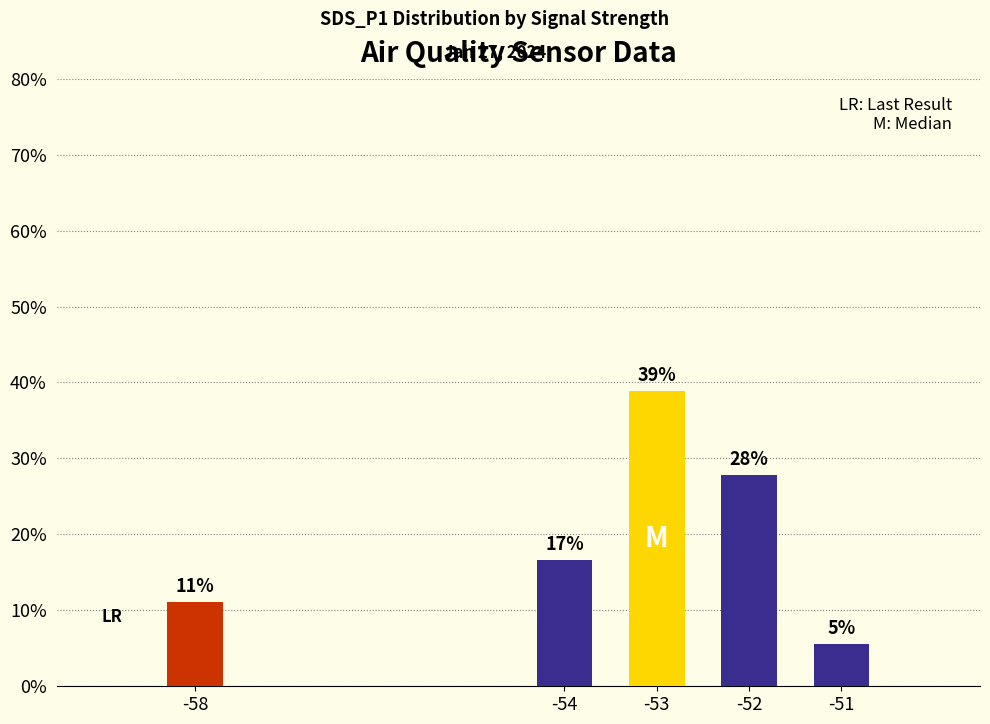

What is the difference between the maximum and minimum values?

0.3